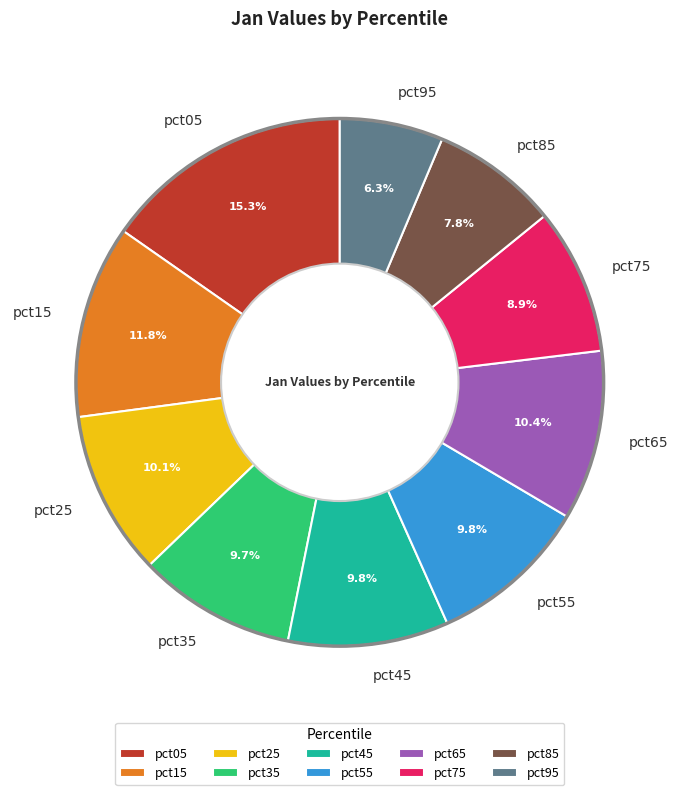

How many slices are in this pie chart?

10